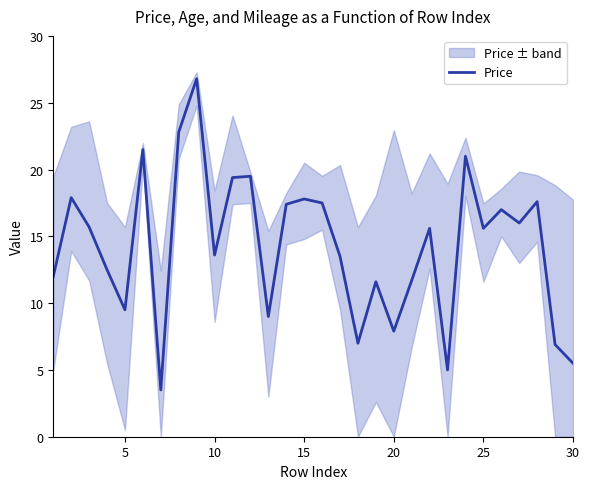

The chart shows a value of 6.3 at 16. True or false?

False